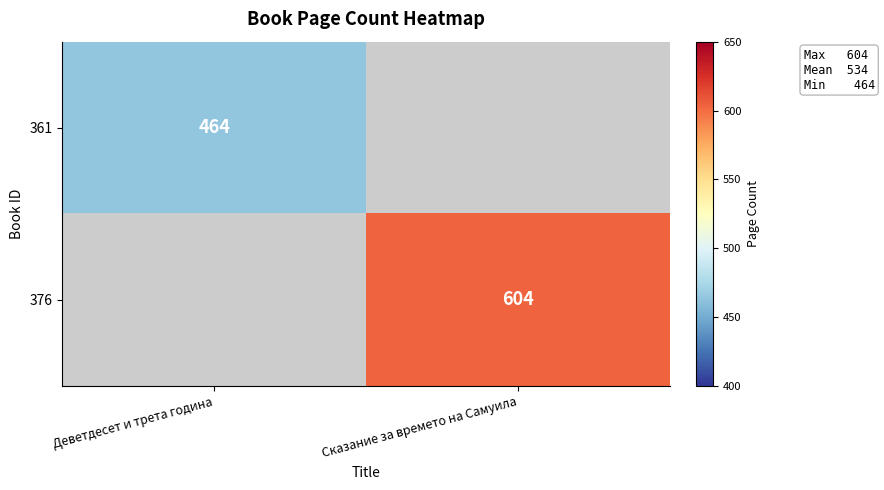

Which category has the highest value across all series?

Сказание за времето на Самуила